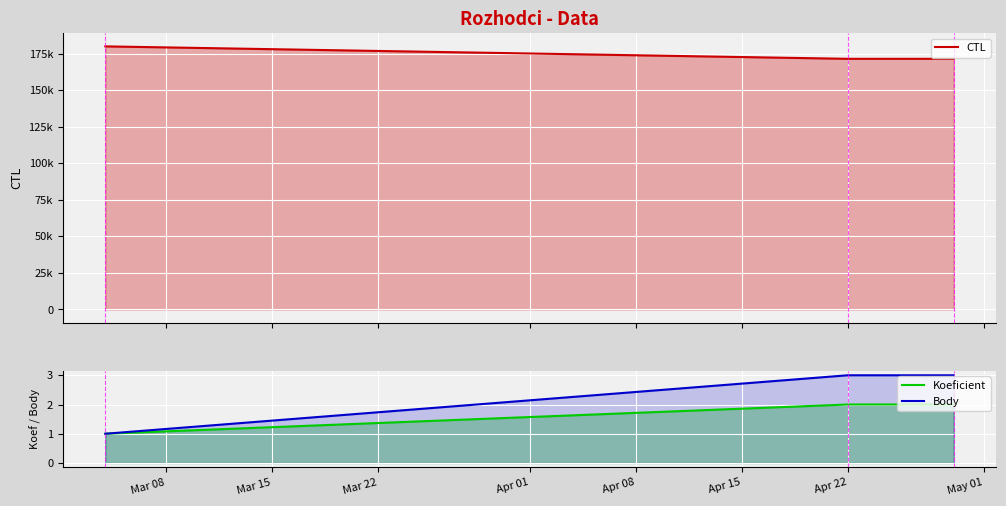

What is the difference between the maximum and minimum values in the Koeficient series?

1